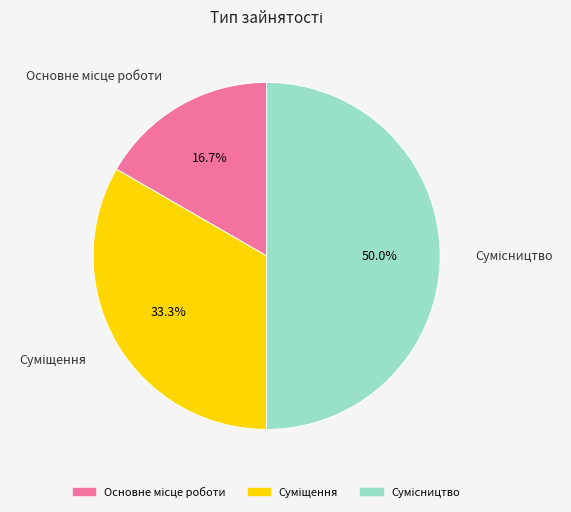

Count the number of slices in the pie.

3